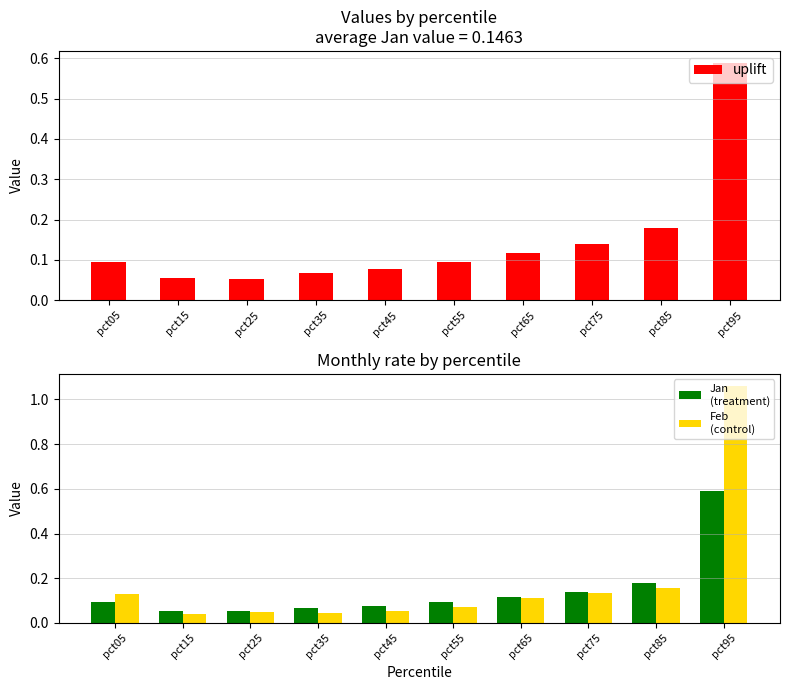

Which series has the widest spread of values?

Feb
(control)